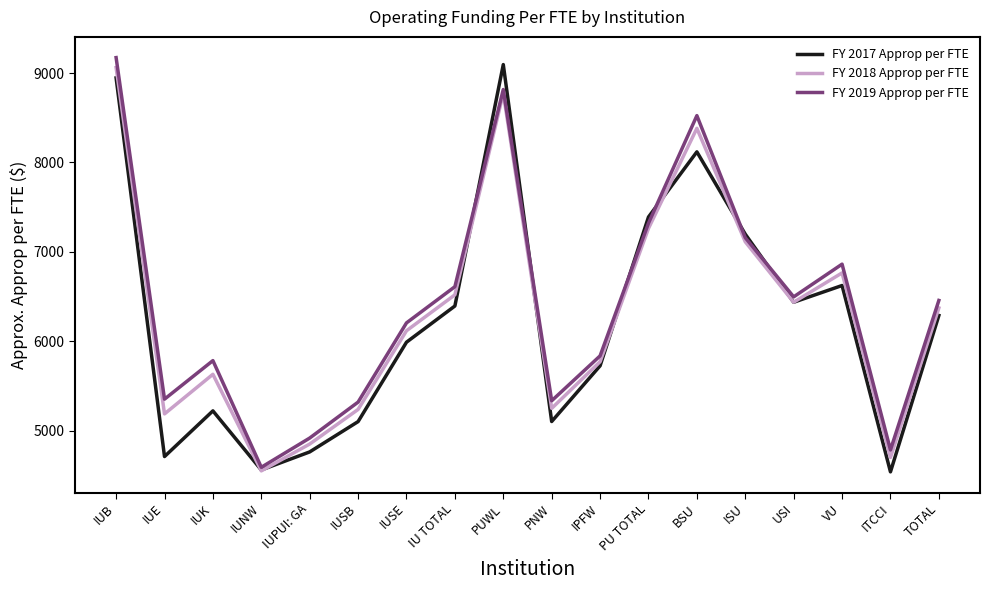

Rank the series by their average value, from lowest to highest.

FY 2017 Approp per FTE, FY 2018 Approp per FTE, FY 2019 Approp per FTE